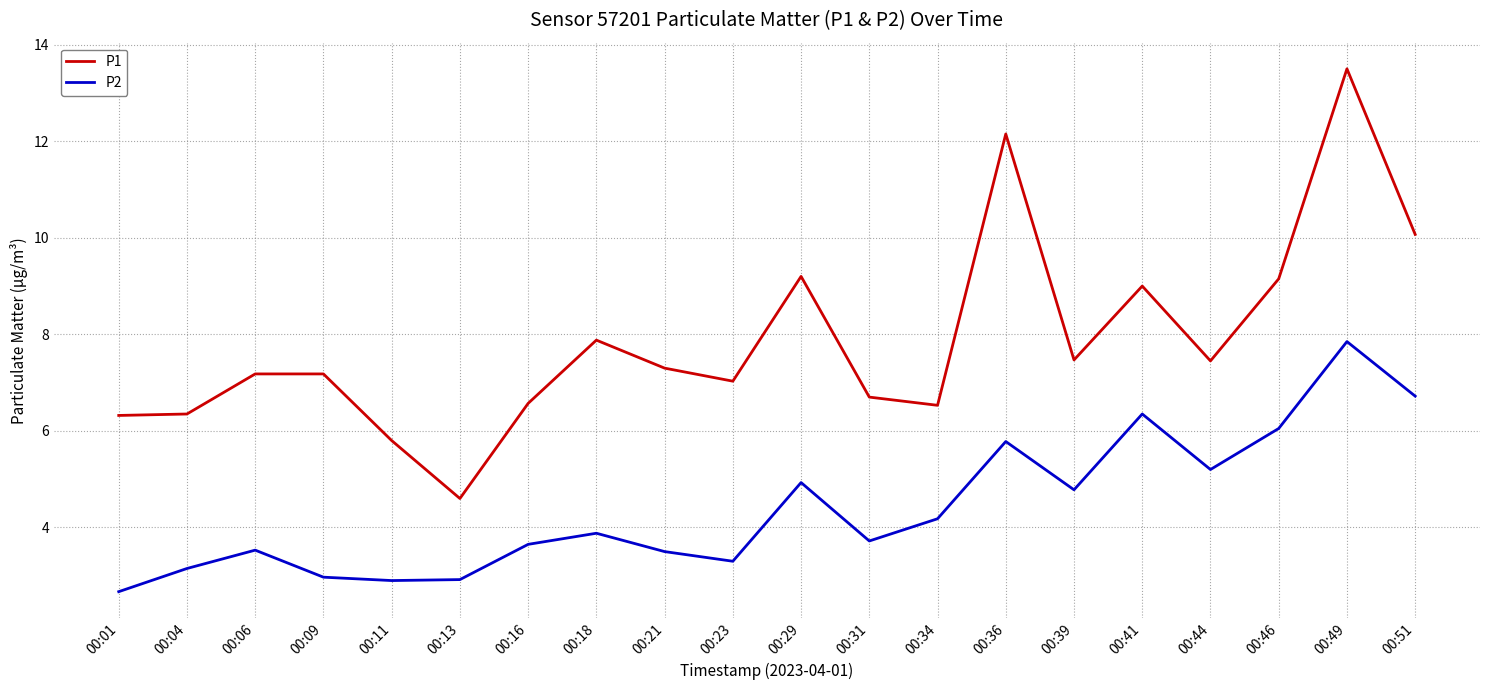

At which category is the sum across all series the highest?

00:49